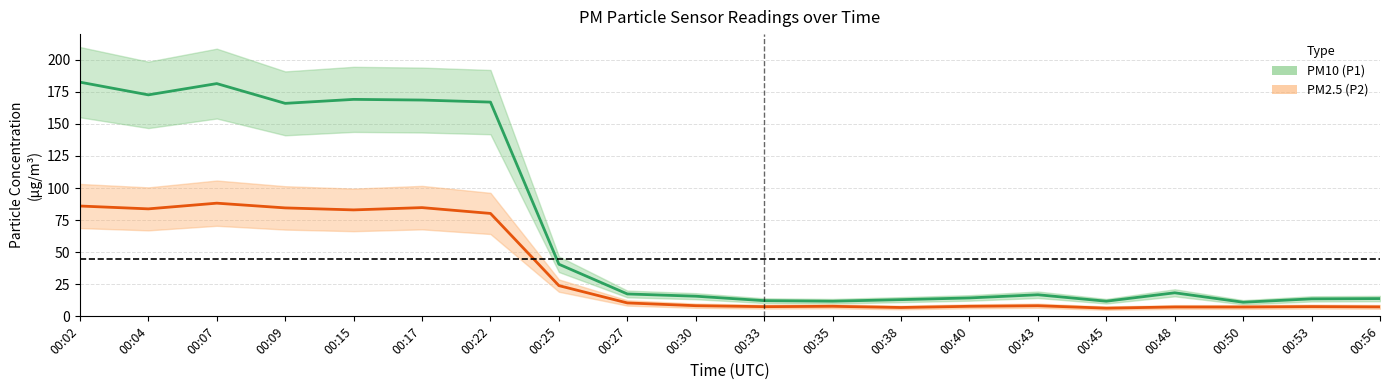

Is it true that PM10 (P1) equals 11.0 at 00:50?

True